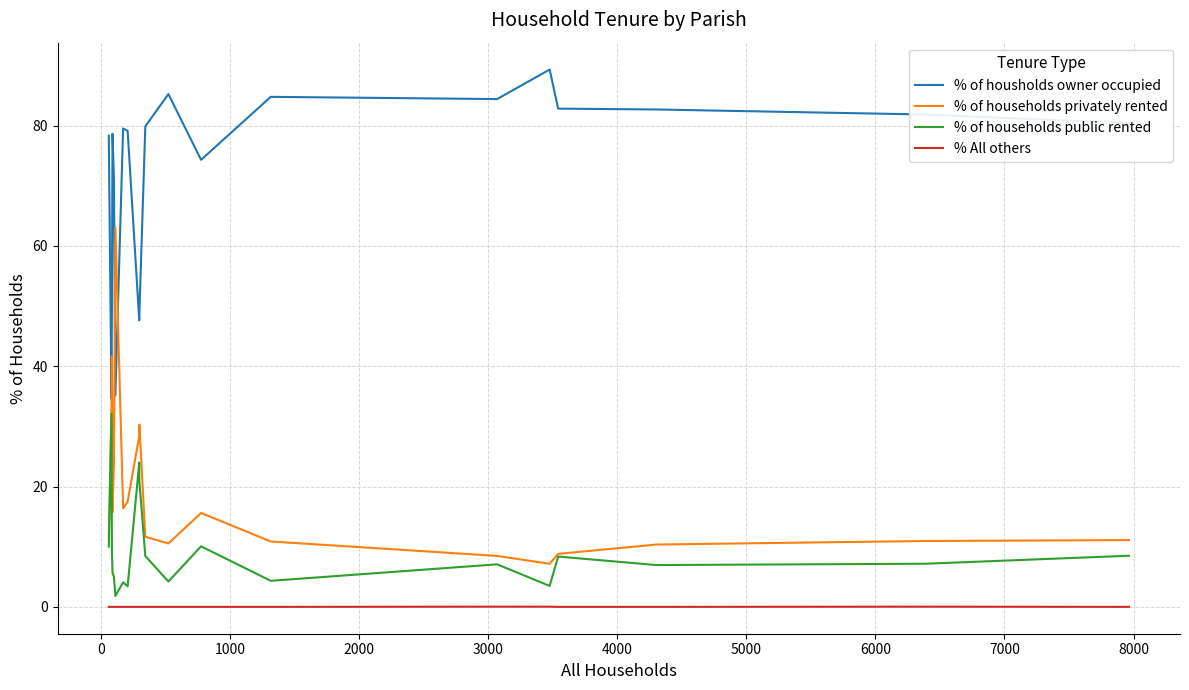

List the series in order of their peak value, highest first.

% of housholds owner occupied, % of households privately rented, % of households public rented, % All others